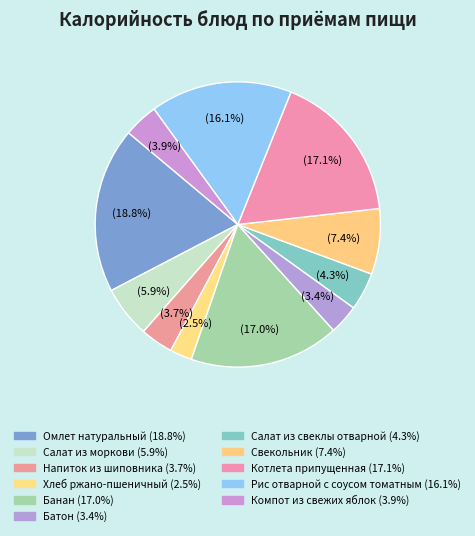

Does Котлета припущенная represent more than half of the total?

No